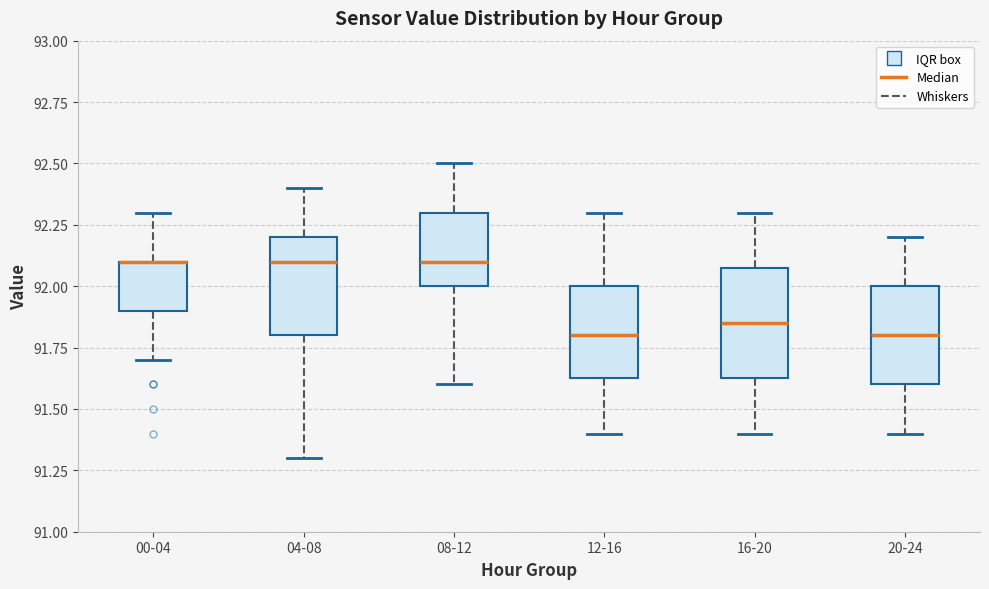

Where does the median line of the box for 08-12 sit on the y-axis? The values are not printed on the chart, so give them approximately, as read against the axis.

92.10